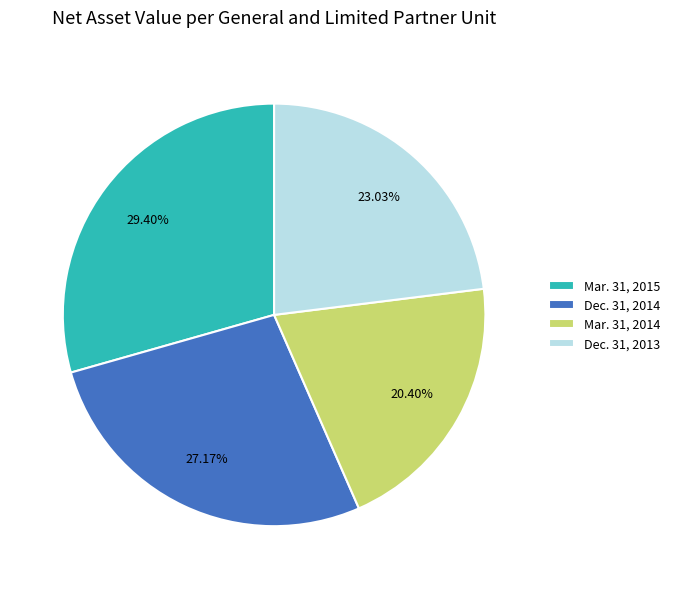

Count the number of slices in the pie.

4